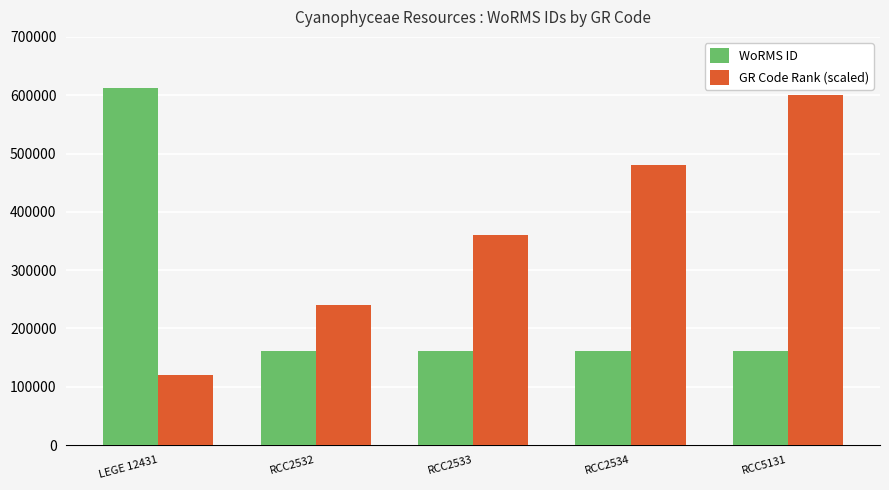

What is the difference between the highest and lowest values at RCC2533?

199428